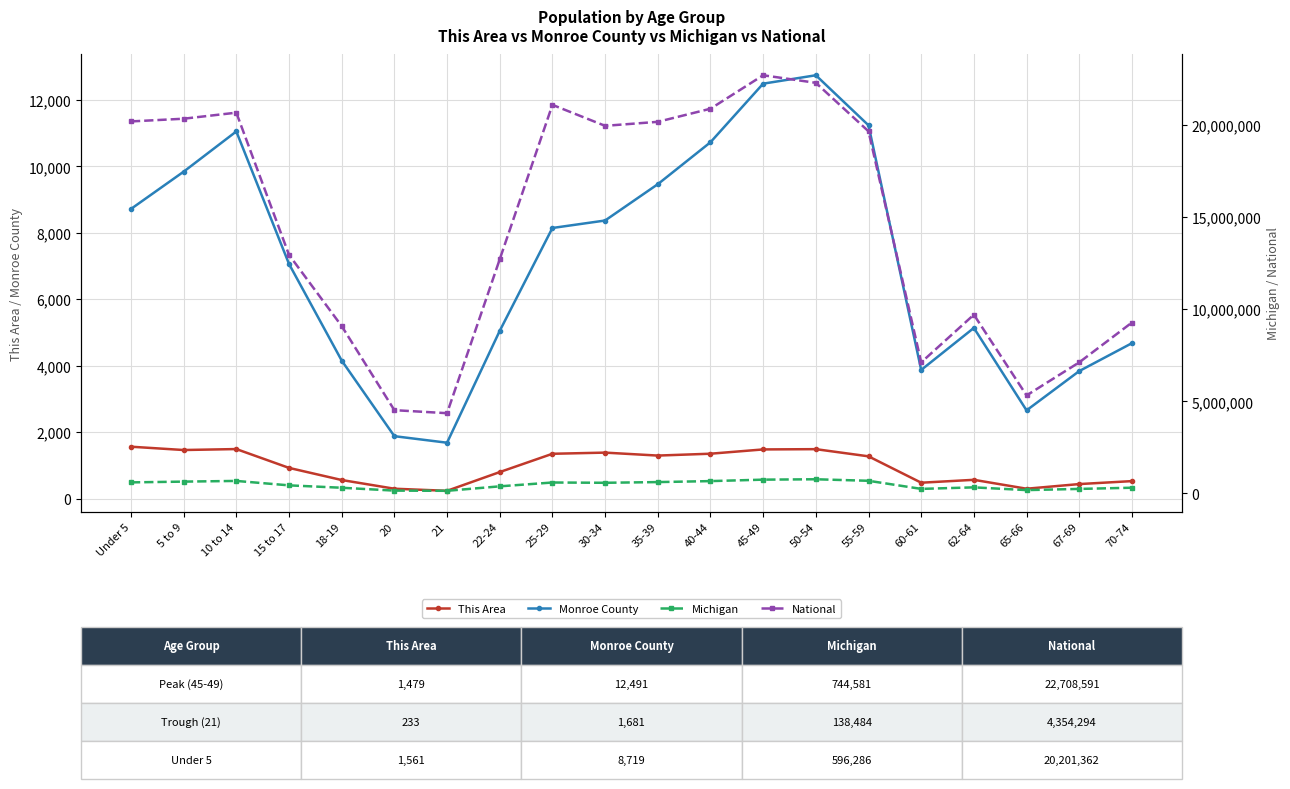

Which series has the largest range (max minus min)?

National